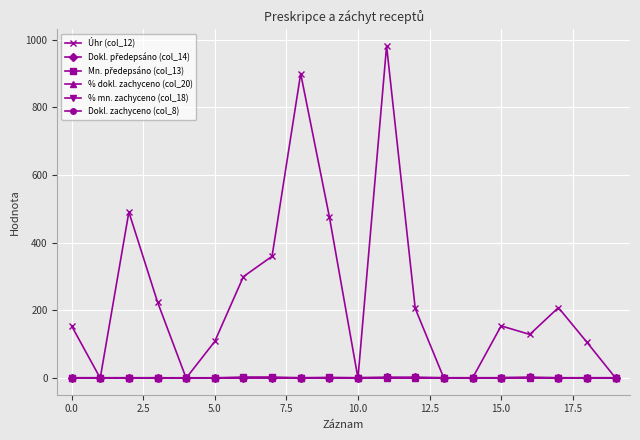

Is this an area chart (filled region under the line)?

No